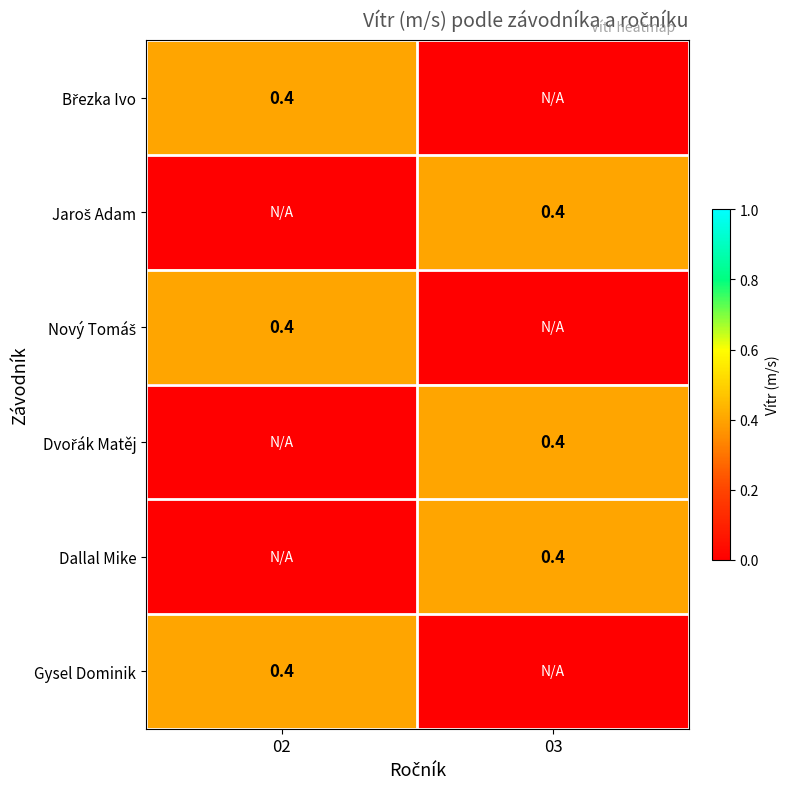

The Gysel Dominik series shows 0.4 at 02. True or false?

True